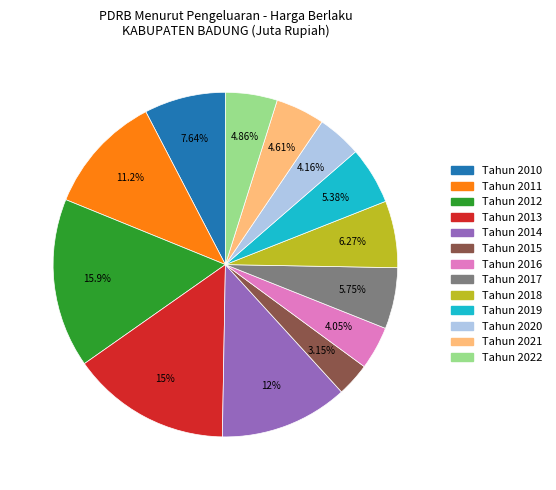

True or false: Tahun 2010 accounts for 8% of the total.

True